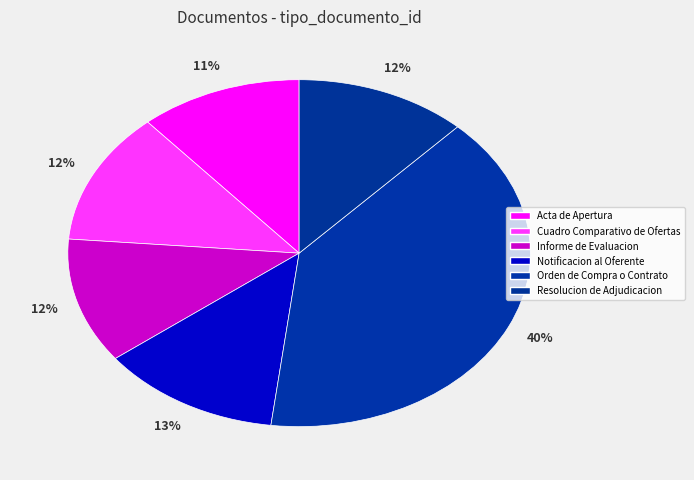

Count the number of slices in the pie.

6